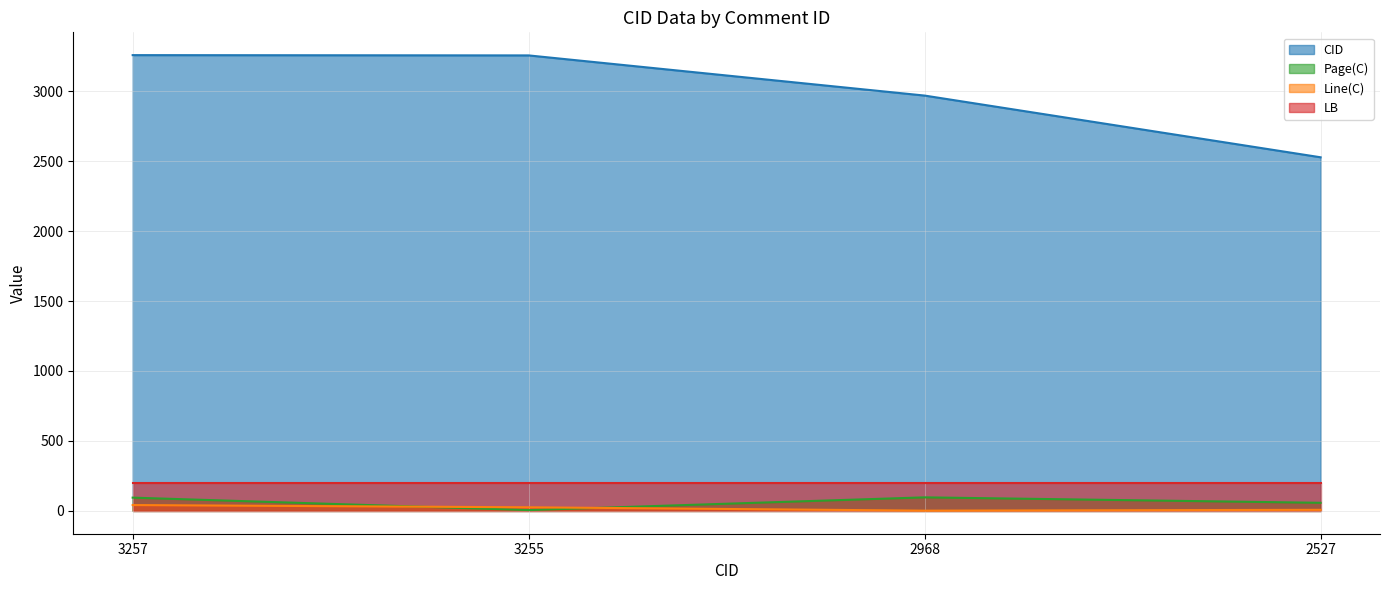

True or false: Line(C) and CID intersect in this chart.

False